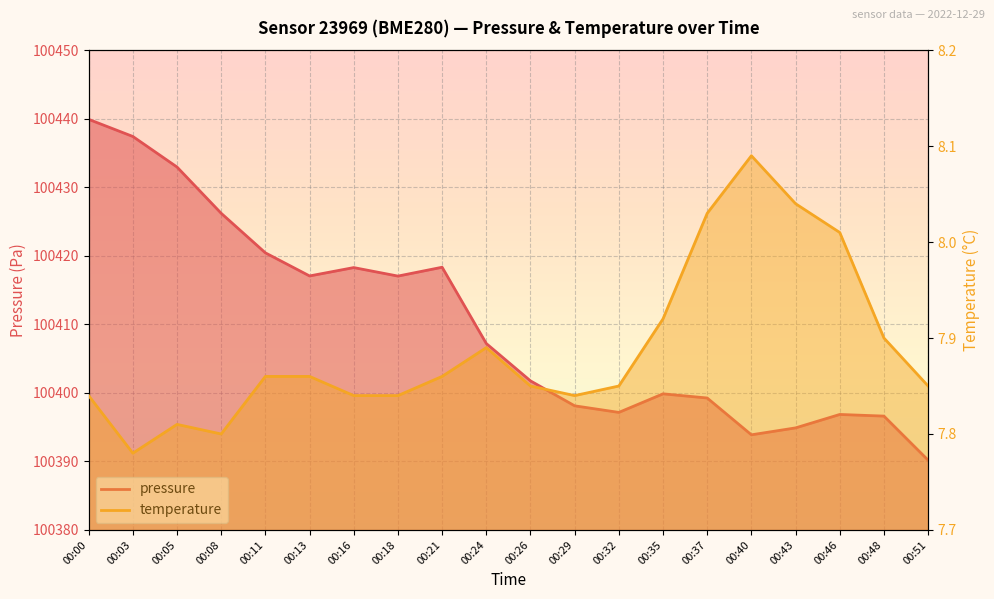

True or false: temperature and pressure intersect in this chart.

False